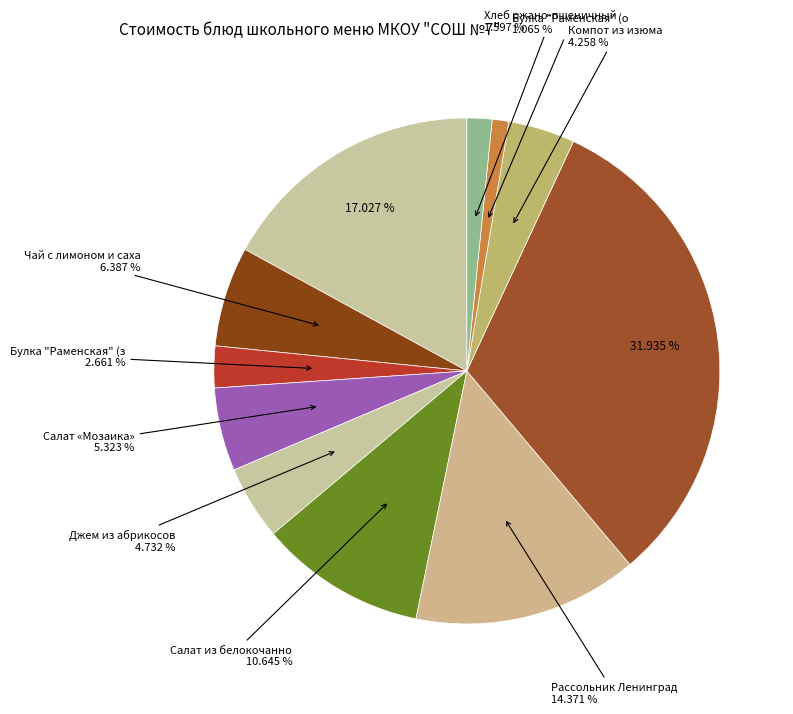

How many segments does this pie chart have?

11